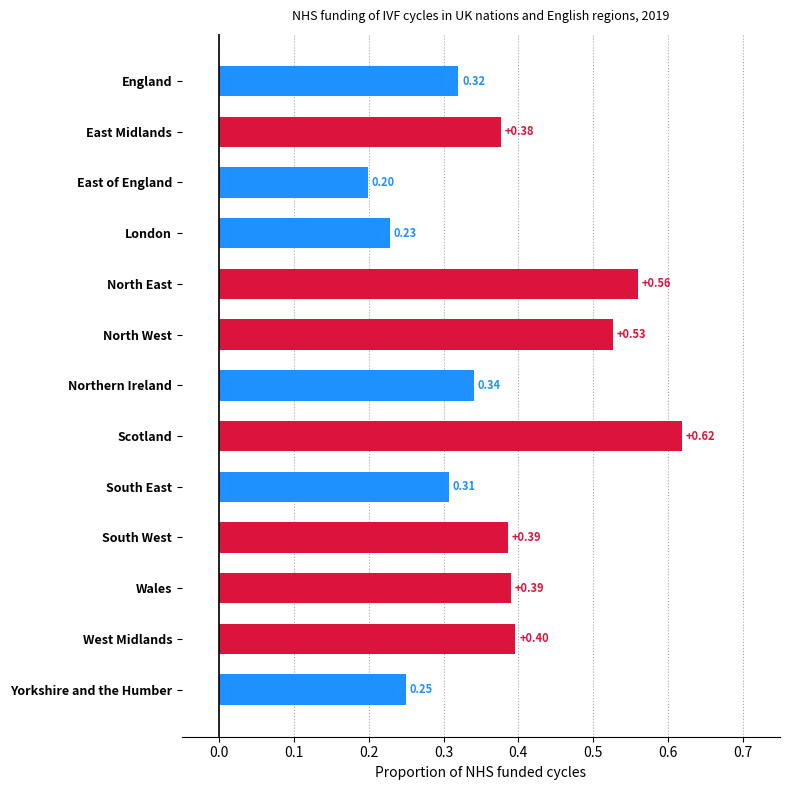

What is the difference between the maximum and minimum values?

0.4